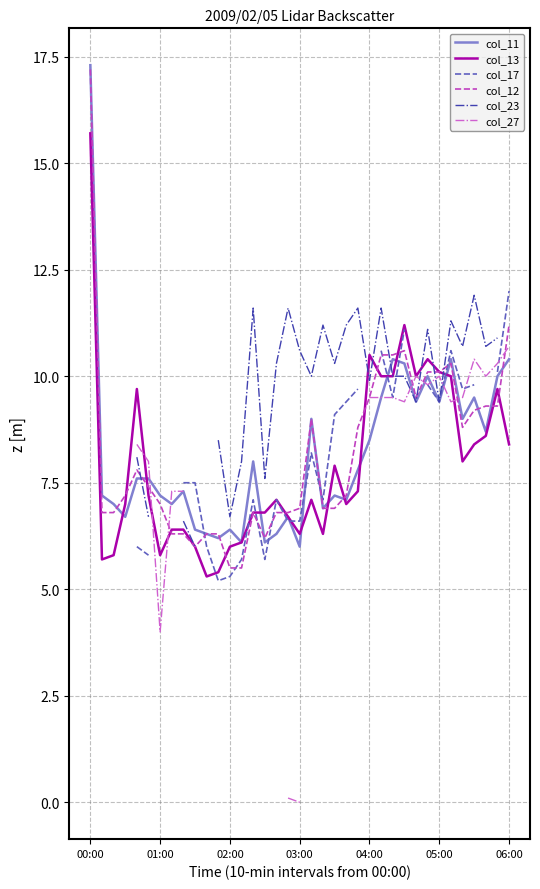

At how many categories does at least one series exceed 4?

37